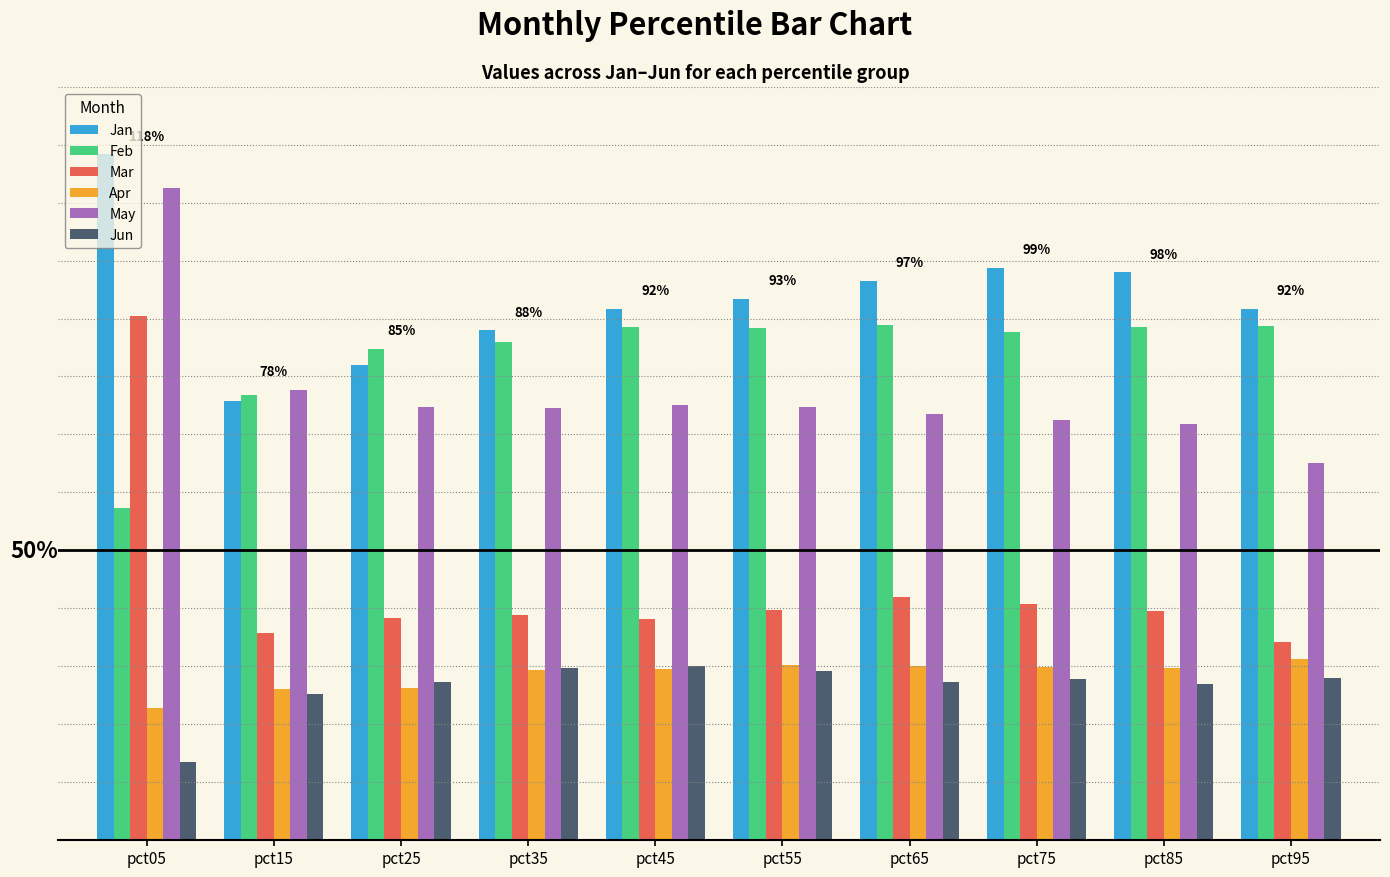

Are the bars grouped side by side (vs. stacked)?

Yes